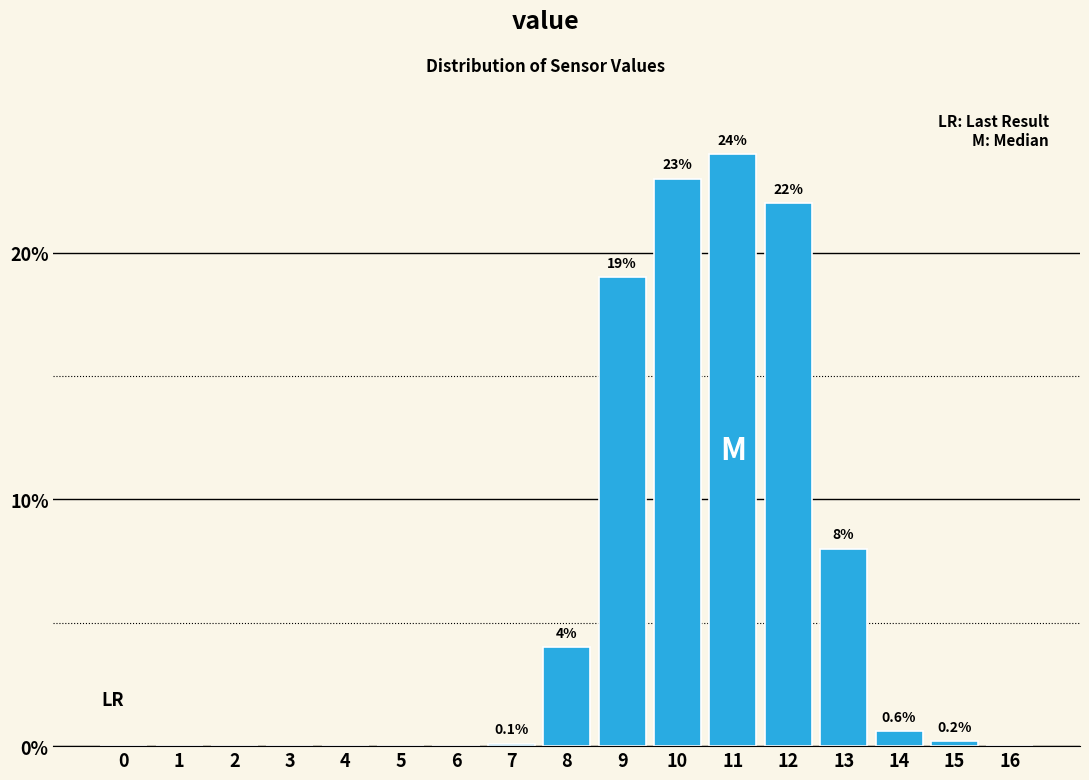

Reading right to left, list all the values displayed in this chart.

16=0.0	15=0.2	14=0.6	13=8.0	12=22.0	11=24.0	10=23.0	9=19.0	8=4.0	7=0.1	6=0.0	5=0.0	4=0.0	3=0.0	2=0.0	1=0.0	0=0.0